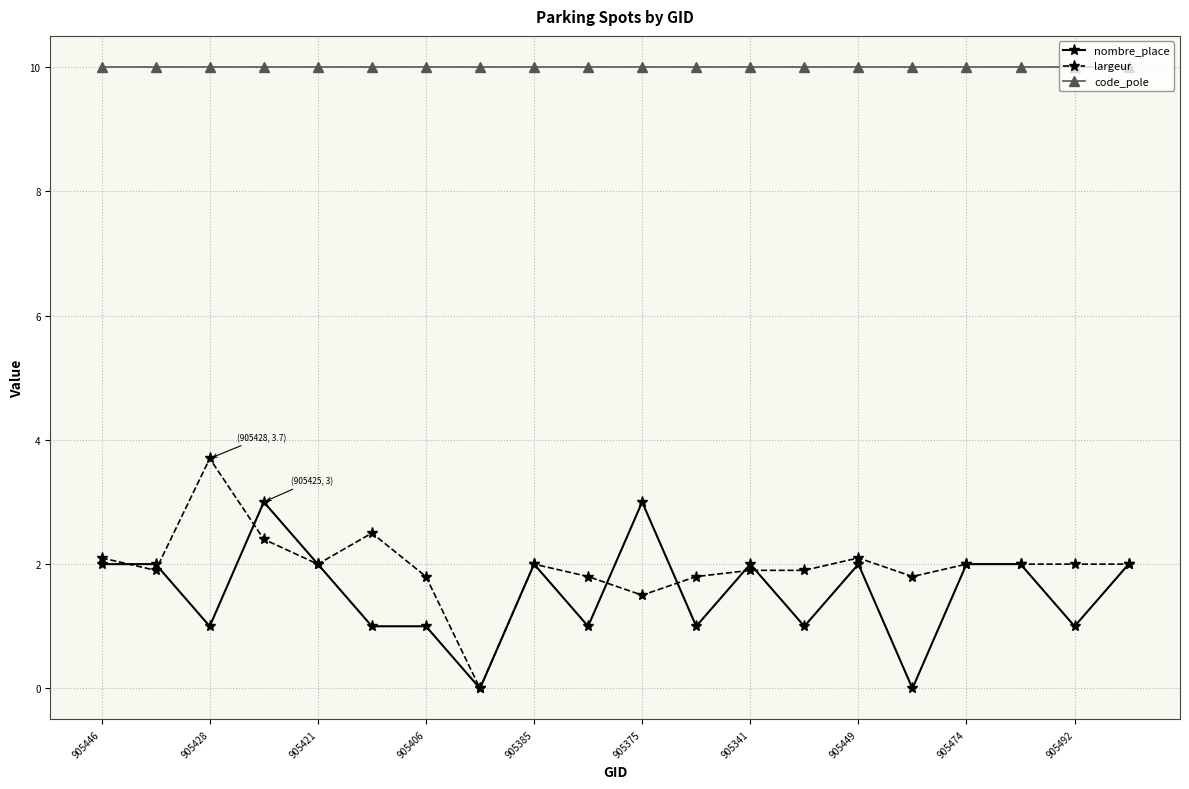

What is the value of the nombre_place point at the 14th from the left?

1.0